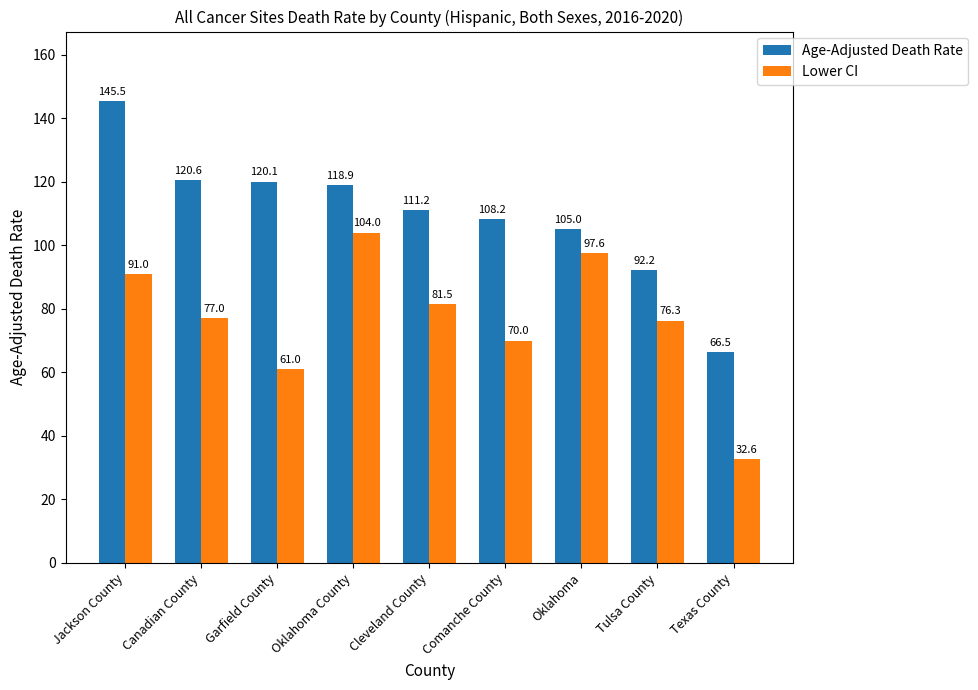

Reading left to right, what are all the values shown in this chart?

Age-Adjusted Death Rate: 145.5	120.6	120.1	118.9	111.2	108.2	105.0	92.2	66.5
Lower CI: 91.0	77.0	61.0	104.0	81.5	70.0	97.6	76.3	32.6